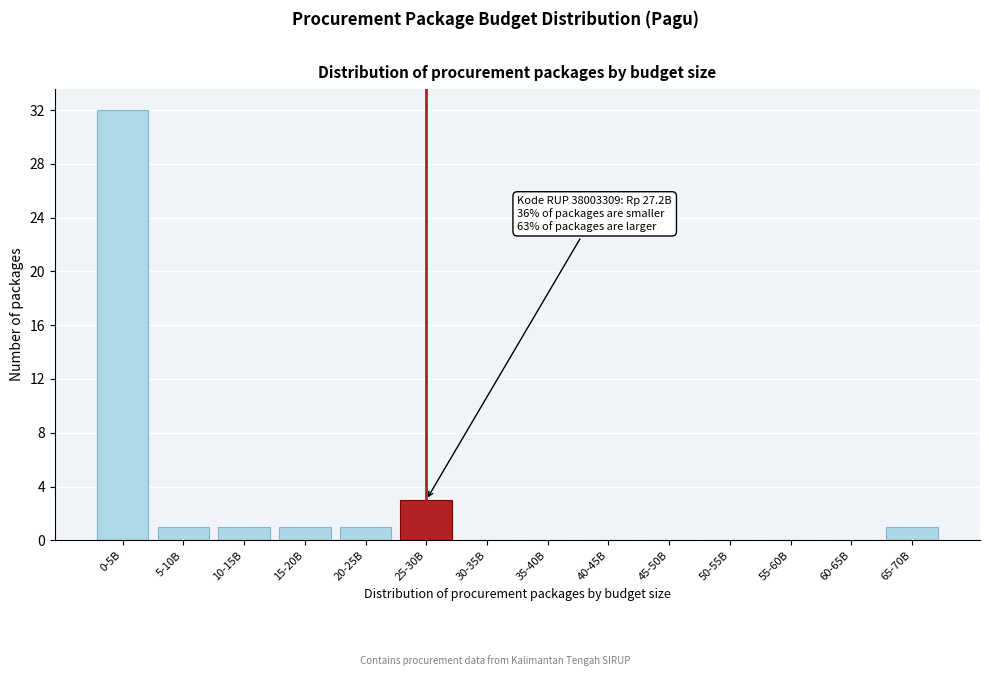

Reading right to left, list all the values displayed in this chart.

65-70B=1	60-65B=0	55-60B=0	50-55B=0	45-50B=0	40-45B=0	35-40B=0	30-35B=0	25-30B=3	20-25B=1	15-20B=1	10-15B=1	5-10B=1	0-5B=32